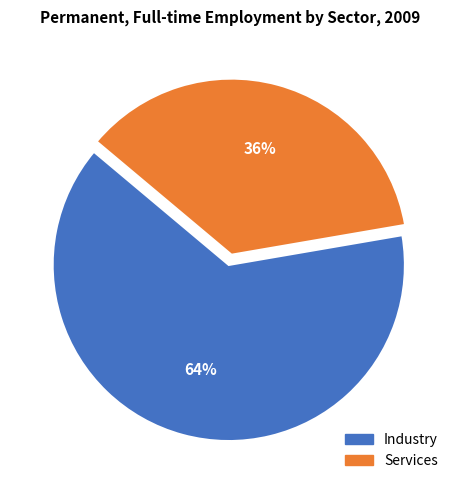

Count the number of slices in the pie.

2